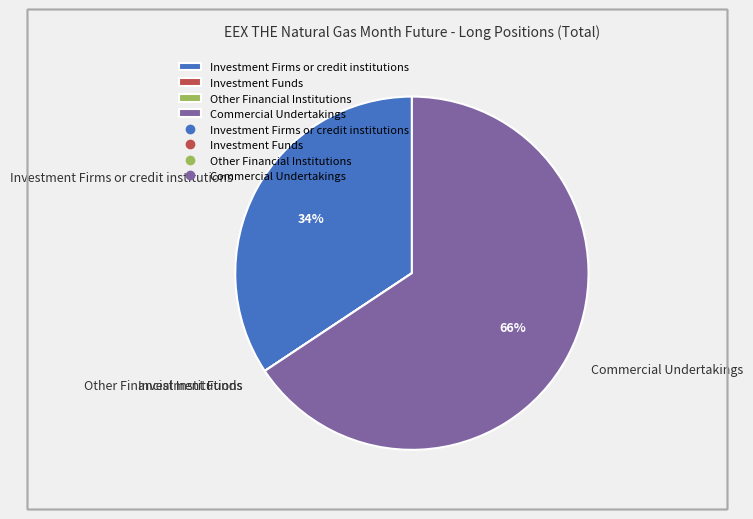

Which category has the biggest portion of the pie?

Commercial Undertakings